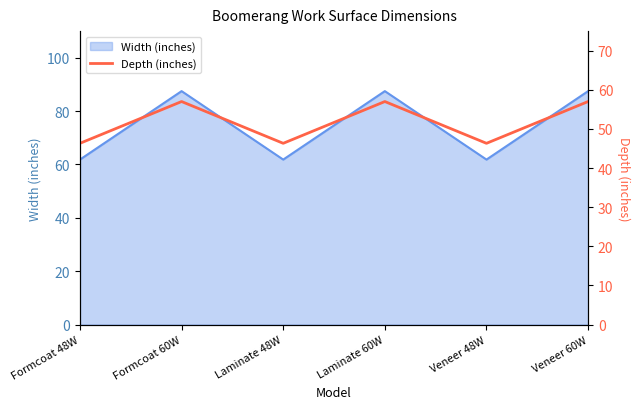

Which has a higher value, Formcoat 48W or Laminate 60W?

Laminate 60W